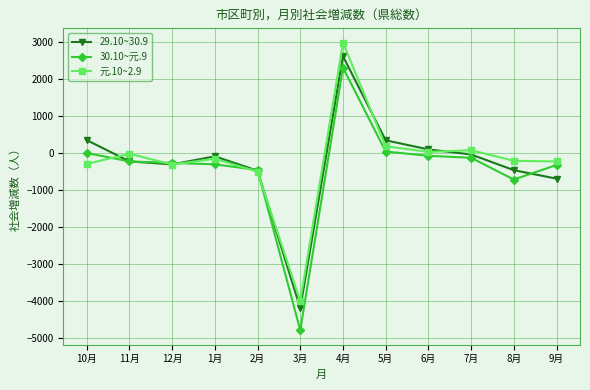

True or false: 元.10~2.9 and 29.10~30.9 cross at least once.

True